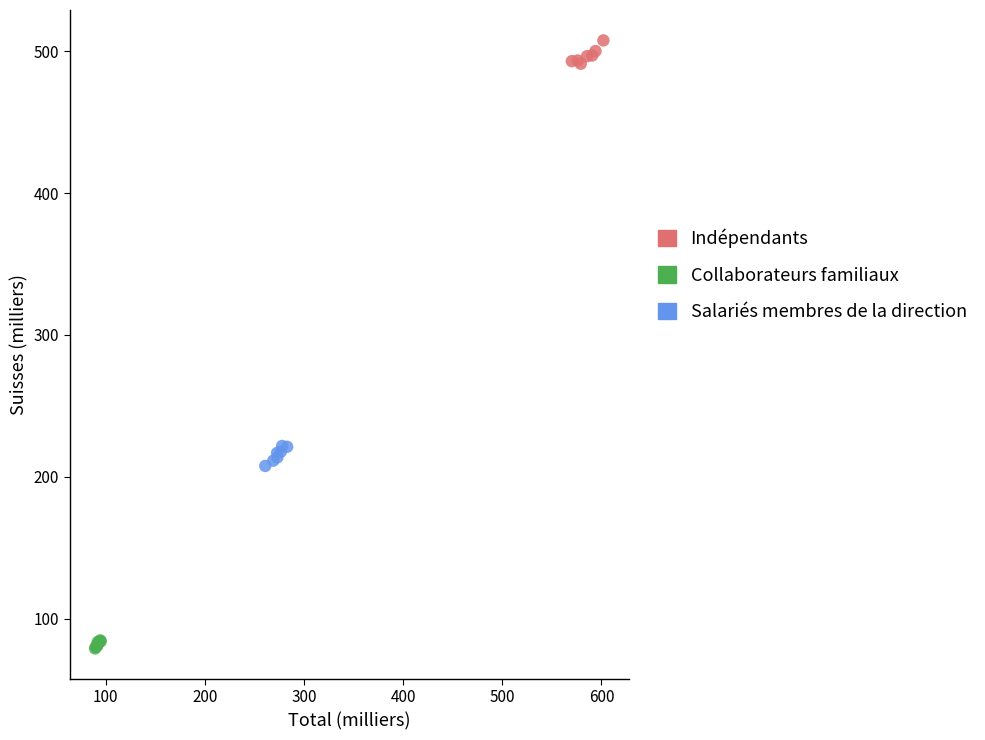

Which series reaches the minimum Y coordinate?

Collaborateurs familiaux